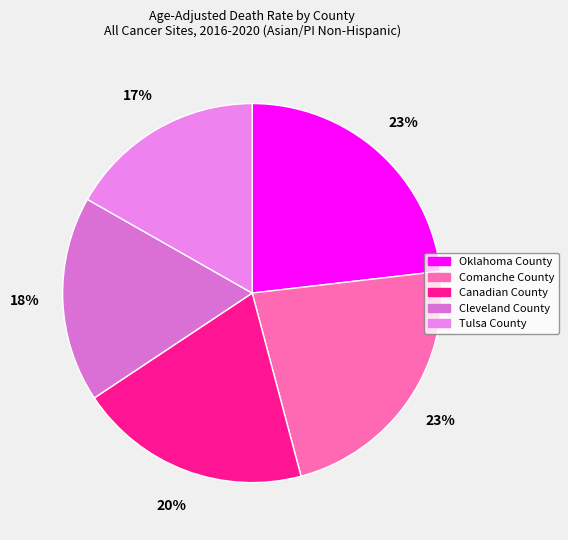

Which slice is the smallest?

Tulsa County